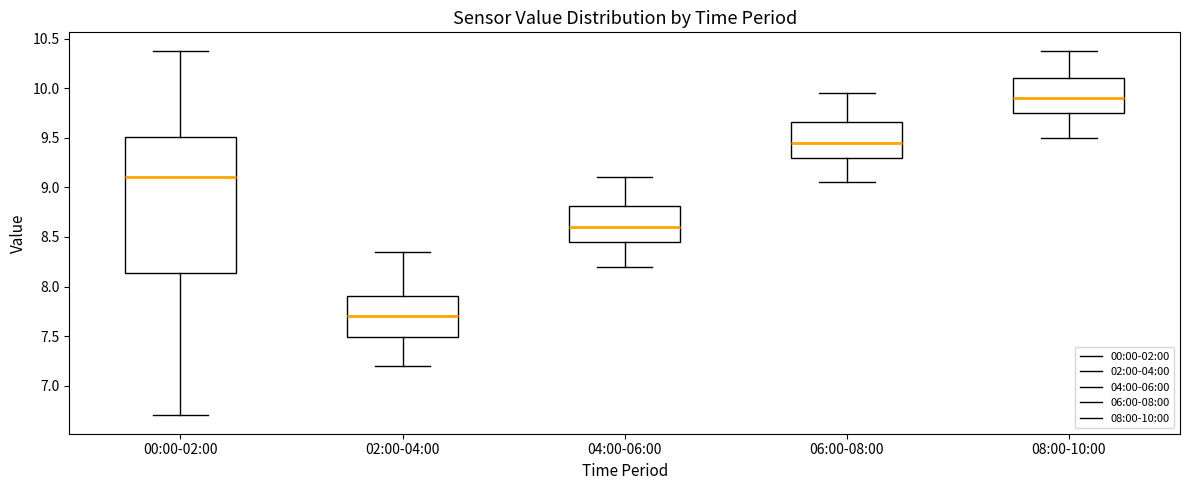

Which box is the tallest, from its lower edge to its upper edge?

00:00-02:00